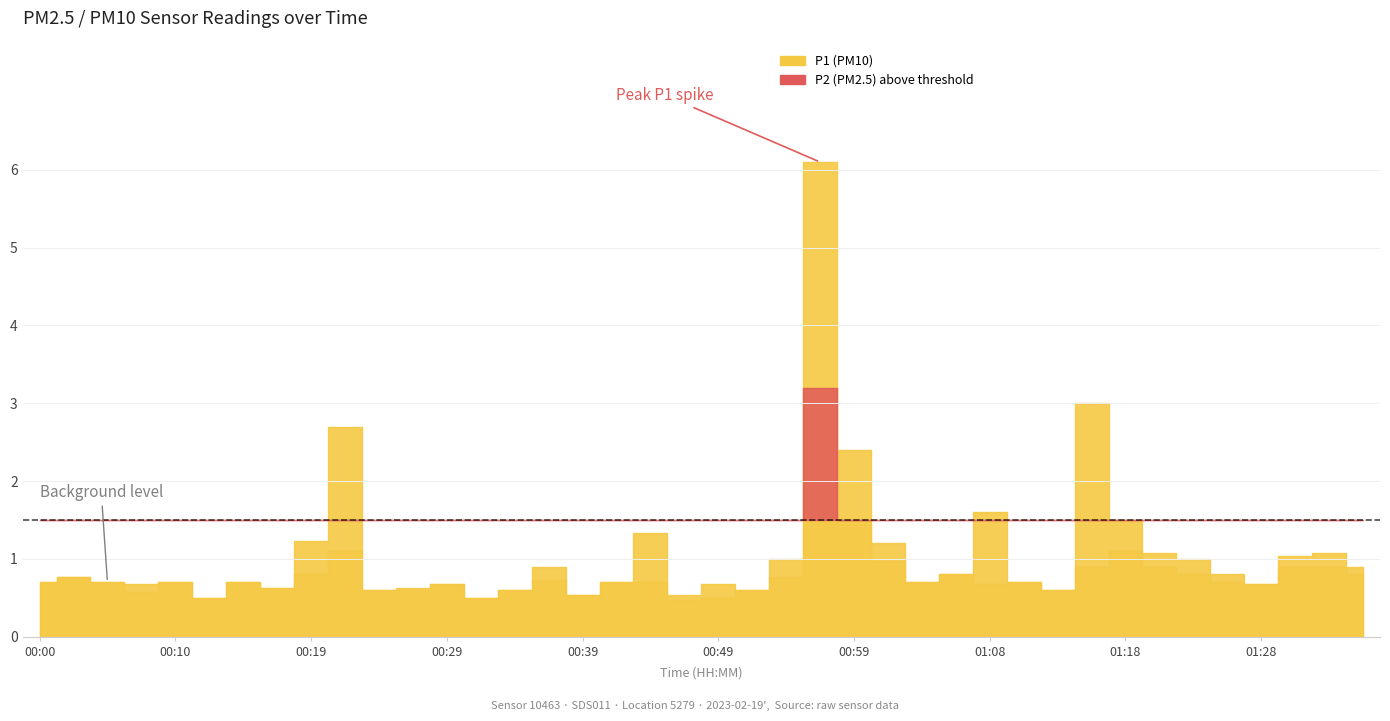

True or false: P2 and P1 intersect in this chart.

False